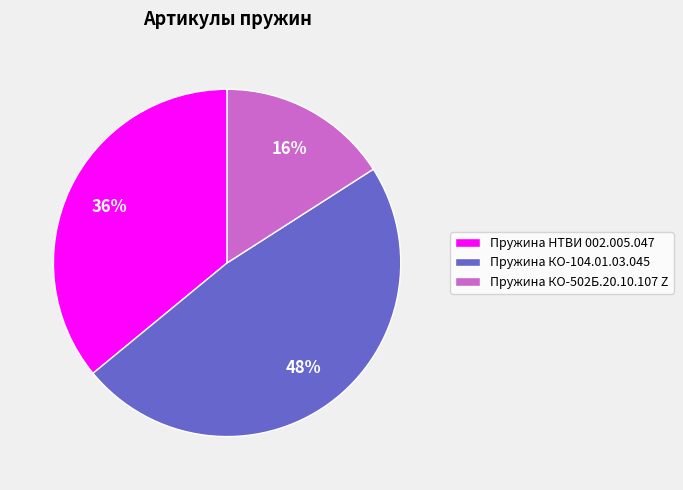

Is there a majority slice in this chart?

No